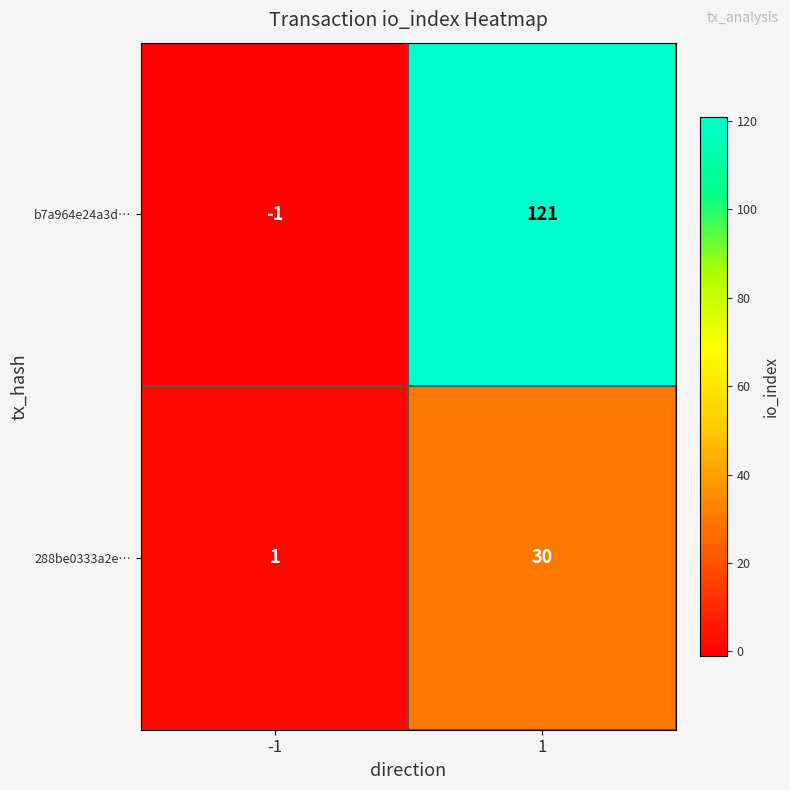

Read the b7a964e24a3d… value at 1, to the nearest 10.

120